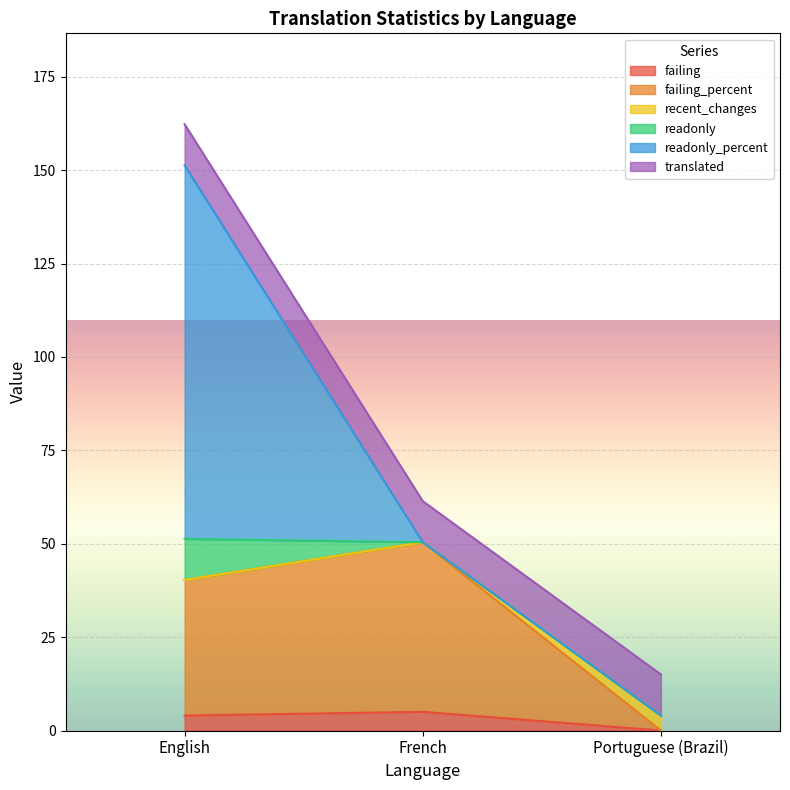

What is the average value of the failing_percent series?

30.2